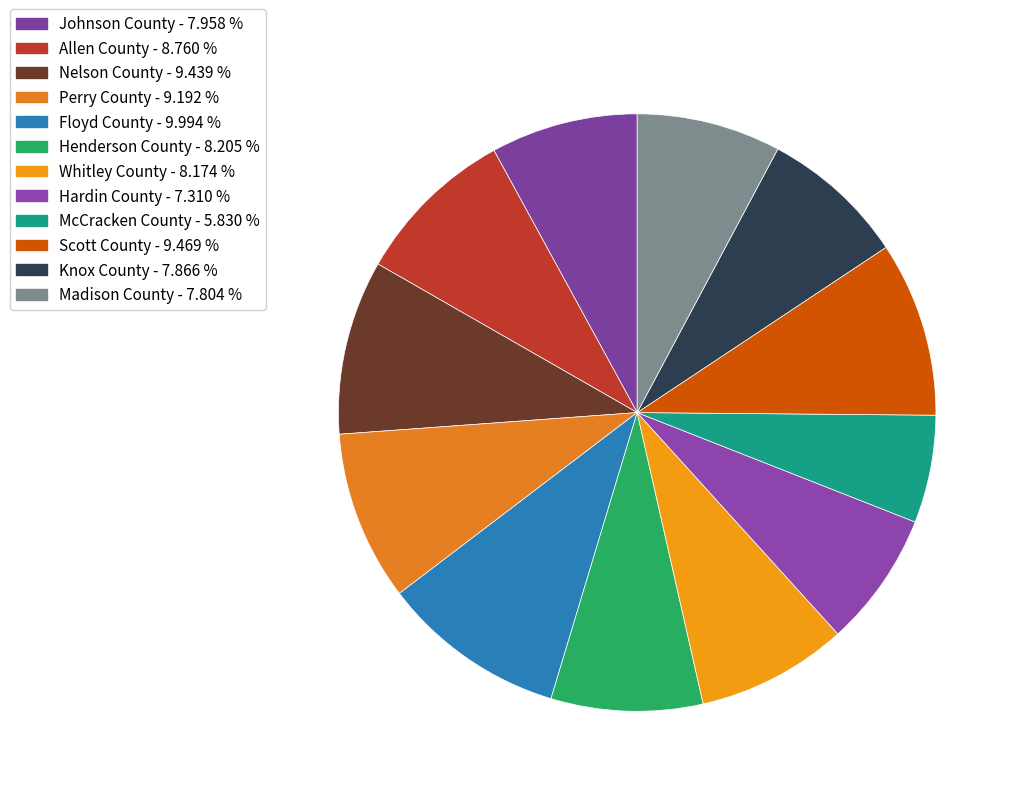

To the nearest percent, what is the difference between the largest and smallest slice percentages?

4%